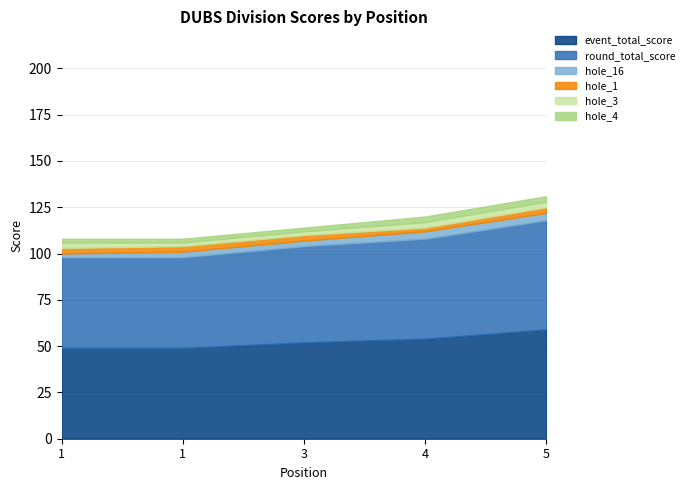

At how many categories does at least one series exceed 31?

5